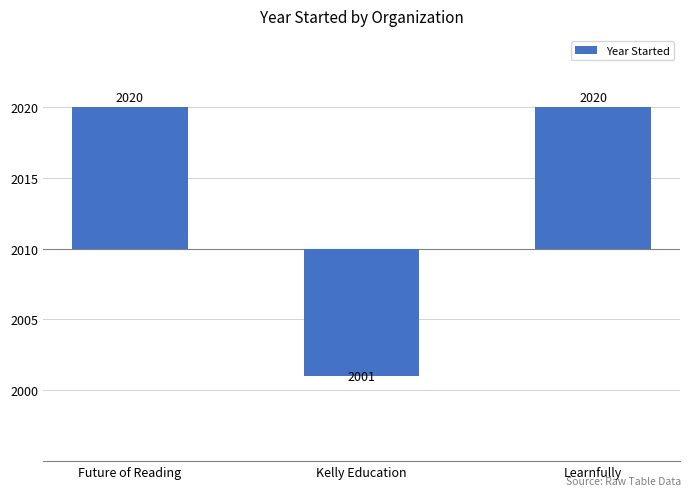

The chart shows a value of 10 at Future of Reading. True or false?

True